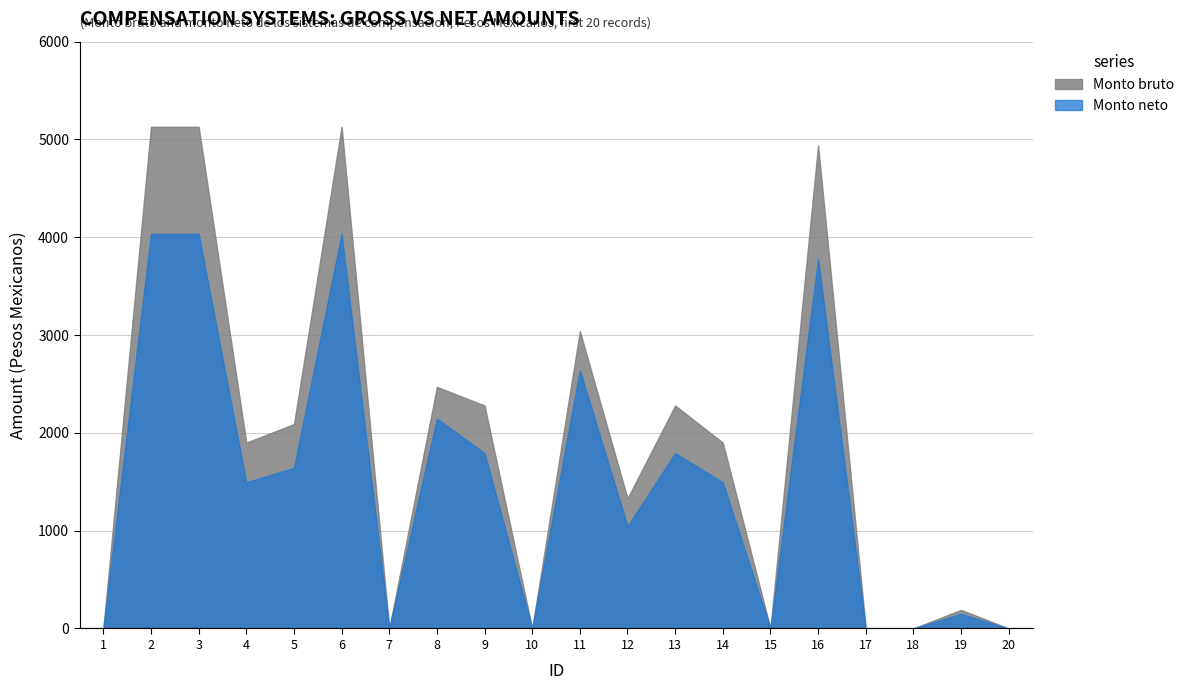

Which series has the largest total across all categories?

Monto bruto